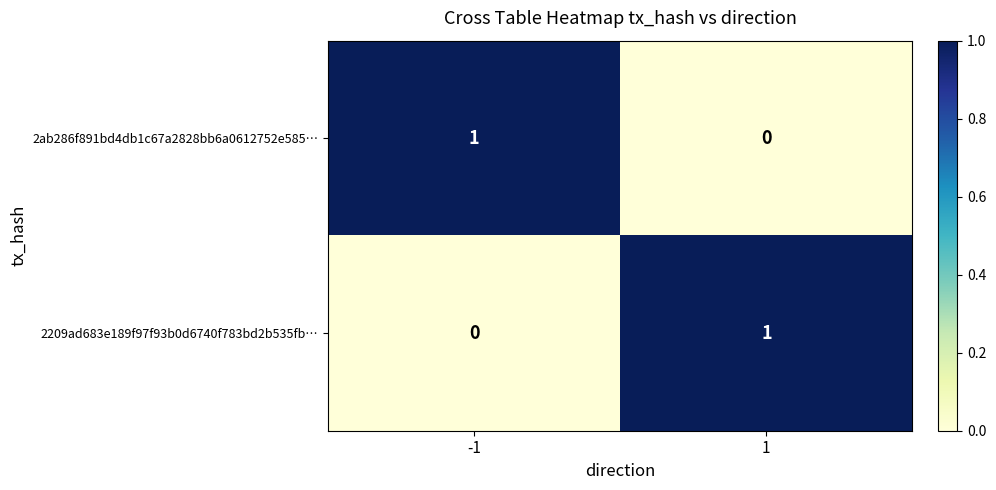

What is the total value across all series at 1?

1